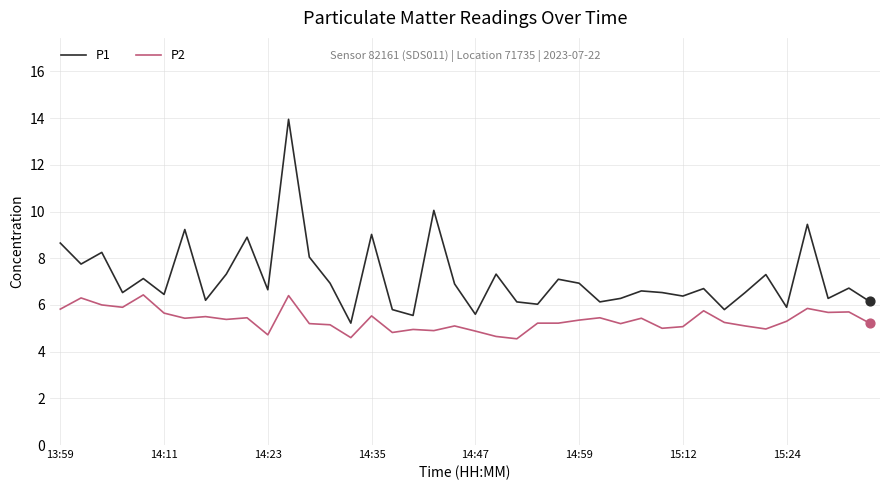

Which series has the largest total across all categories?

P1